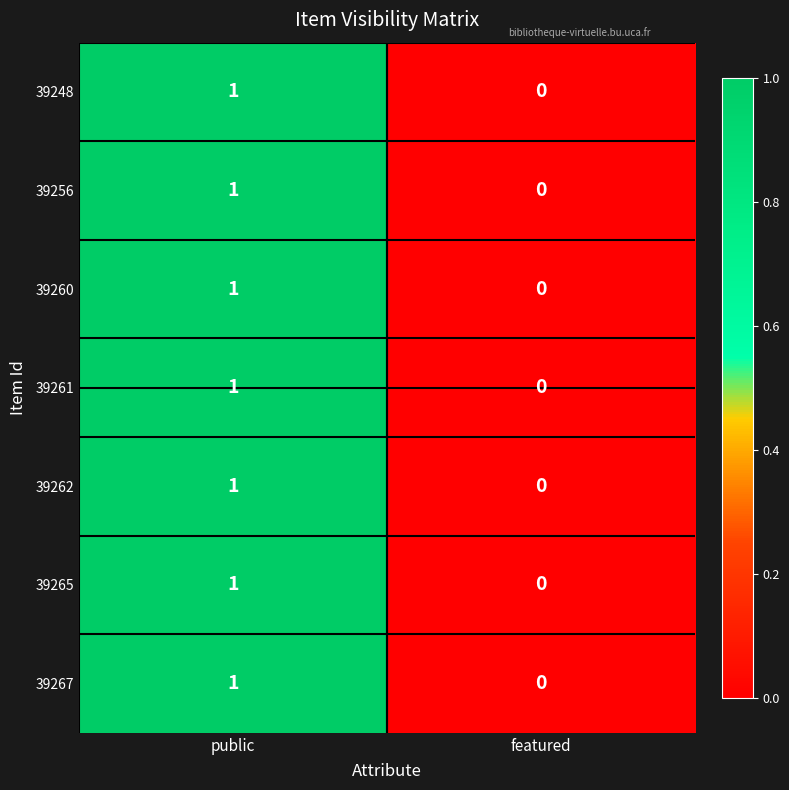

How many values in 39262 are above zero?

1